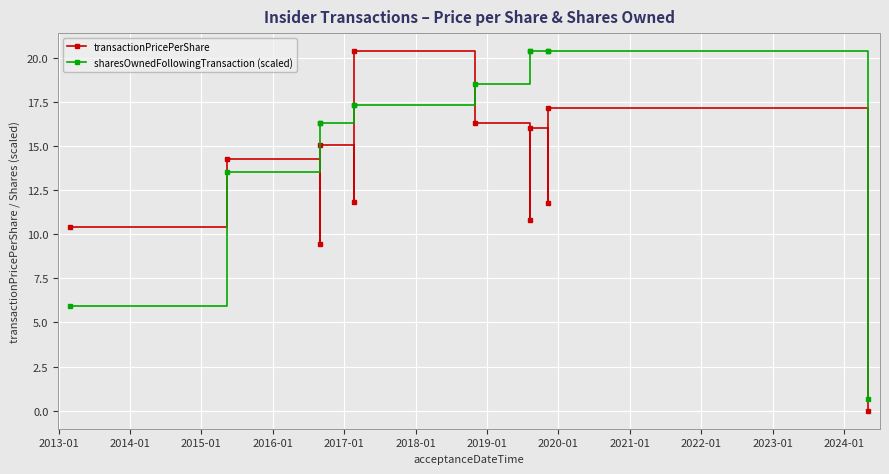

How many times do transactionPricePerShare and sharesOwnedFollowingTransaction (scaled) cross each other?

3